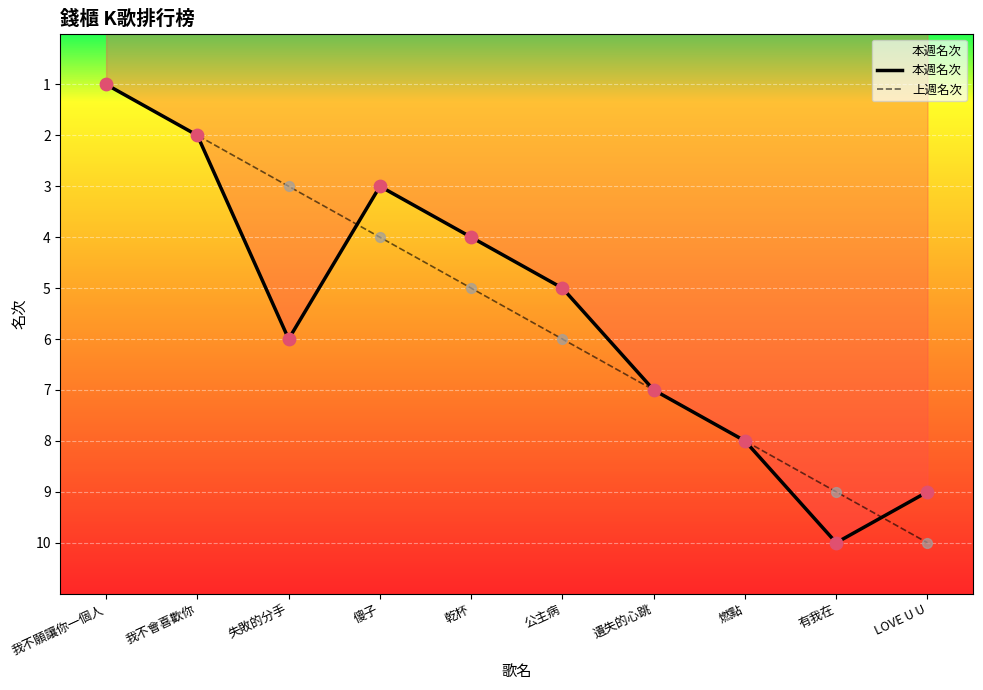

Which series has the largest total across all categories?

本週名次